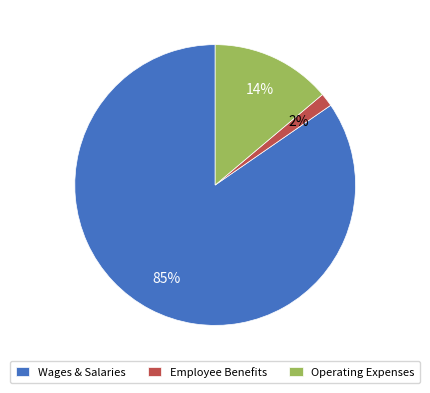

To the nearest percent, what is the average slice percentage?

33%